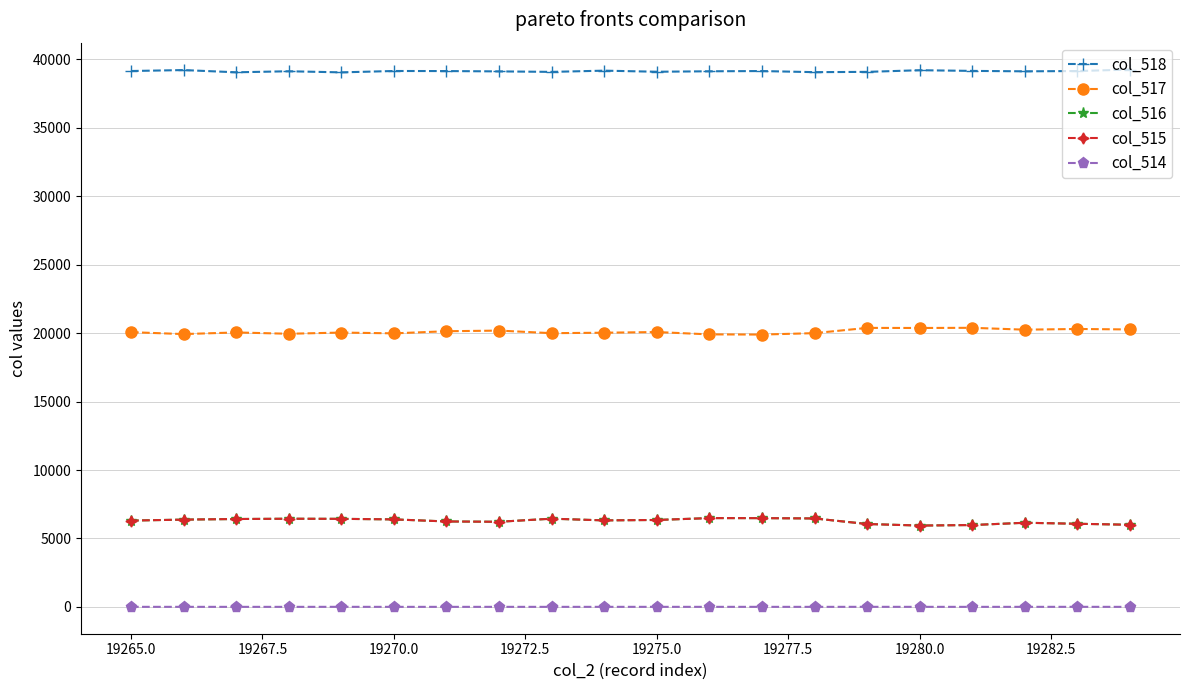

True or false: col_514 has more than 1 points higher than both neighbors.

True